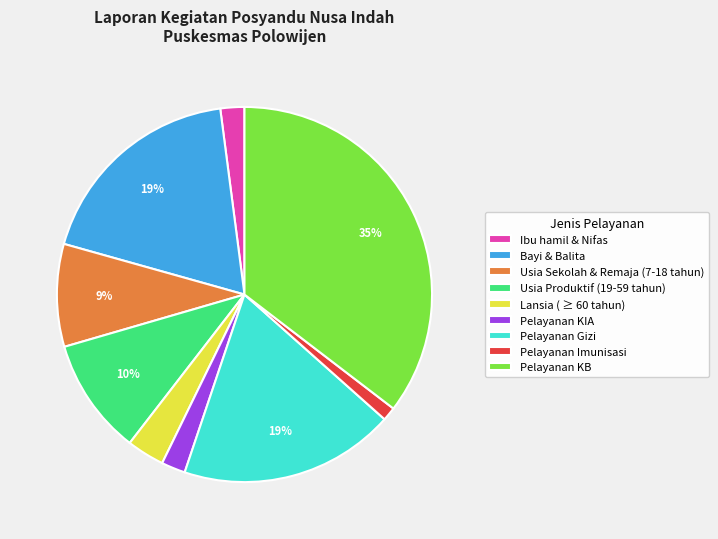

Does any single category account for the majority?

No